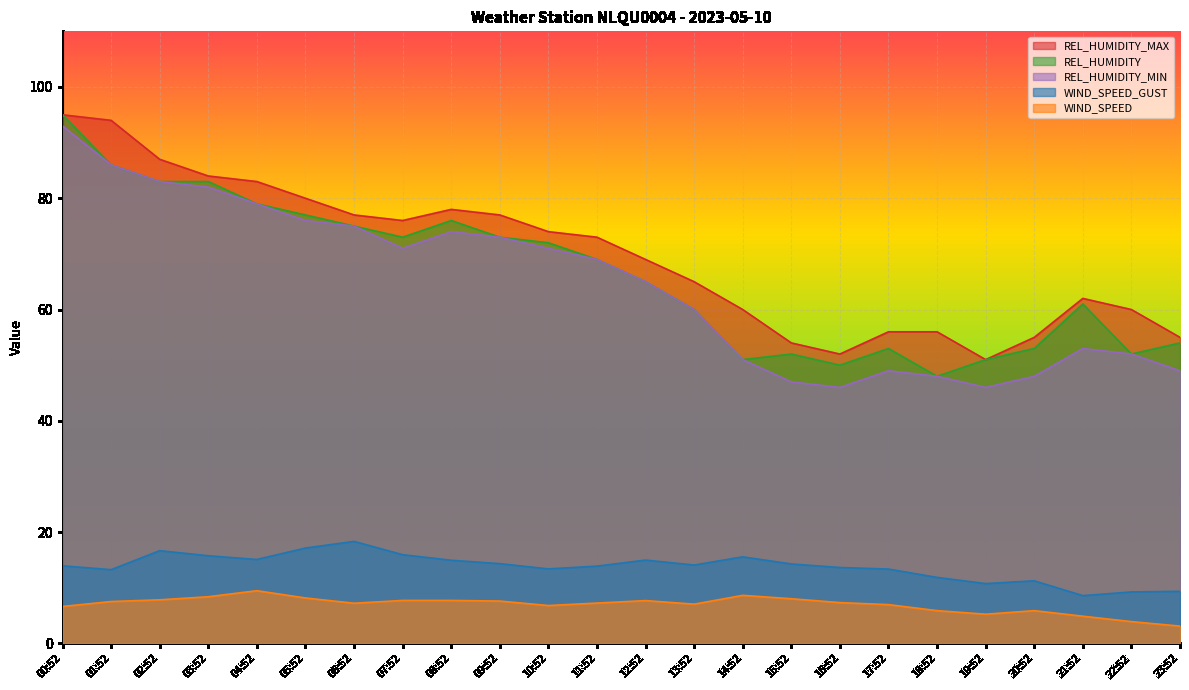

Does the chart display data point markers on the line(s)?

No